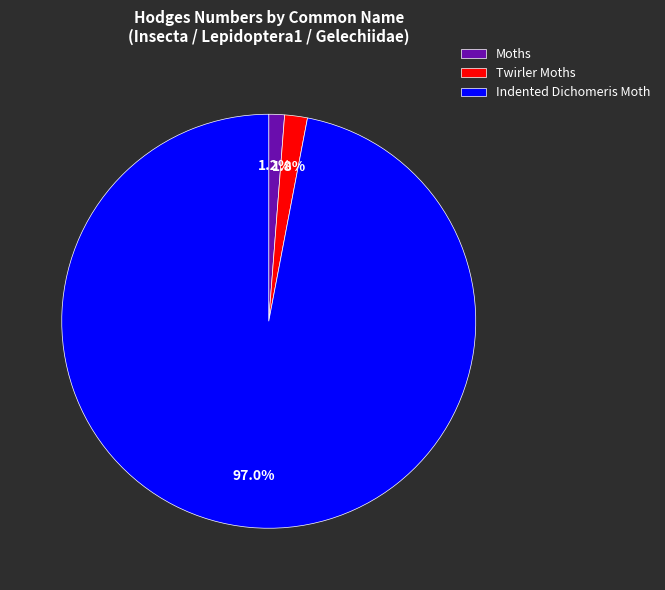

To the nearest percent, what is the average slice percentage?

33%